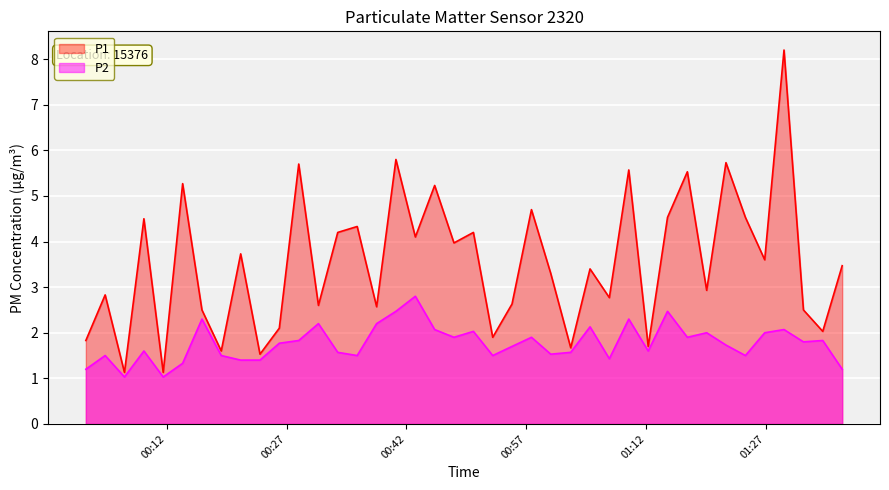

List the labels in order of P1 value, largest first.

2023-12-22T01:29:16, 2023-12-22T00:40:41, 2023-12-22T01:22:00, 2023-12-22T00:28:31, 2023-12-22T01:09:50, 2023-12-22T01:17:10, 2023-12-22T00:13:59, 2023-12-22T00:45:32, 2023-12-22T00:57:39, 2023-12-22T01:14:41, 2023-12-22T01:24:26, 2023-12-22T00:09:08, 2023-12-22T00:35:50, 2023-12-22T00:33:24, 2023-12-22T00:50:23, 2023-12-22T00:43:07, 2023-12-22T00:47:57, 2023-12-22T00:21:15, 2023-12-22T01:26:51, 2023-12-22T01:36:33, 2023-12-22T01:04:59, 2023-12-22T01:00:04, 2023-12-22T01:19:35, 2023-12-22T00:04:17, 2023-12-22T01:07:24, 2023-12-22T00:55:13, 2023-12-22T00:30:59, 2023-12-22T00:38:16, 2023-12-22T00:16:24, 2023-12-22T01:31:42, 2023-12-22T00:26:05, 2023-12-22T01:34:07, 2023-12-22T00:52:48, 2023-12-22T00:01:52, 2023-12-22T01:12:16, 2023-12-22T01:02:34, 2023-12-22T00:18:49, 2023-12-22T00:23:40, 2023-12-22T00:06:42, 2023-12-22T00:11:33